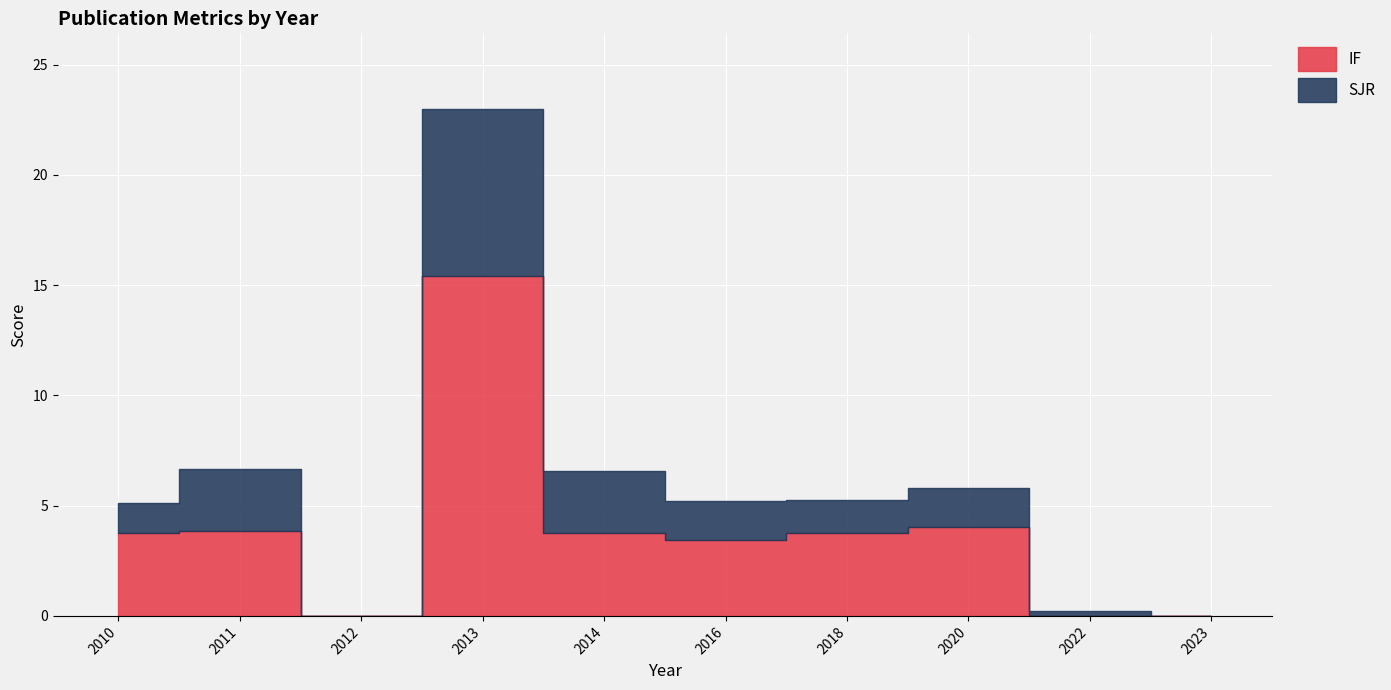

What is the maximum value for IF?

15.4